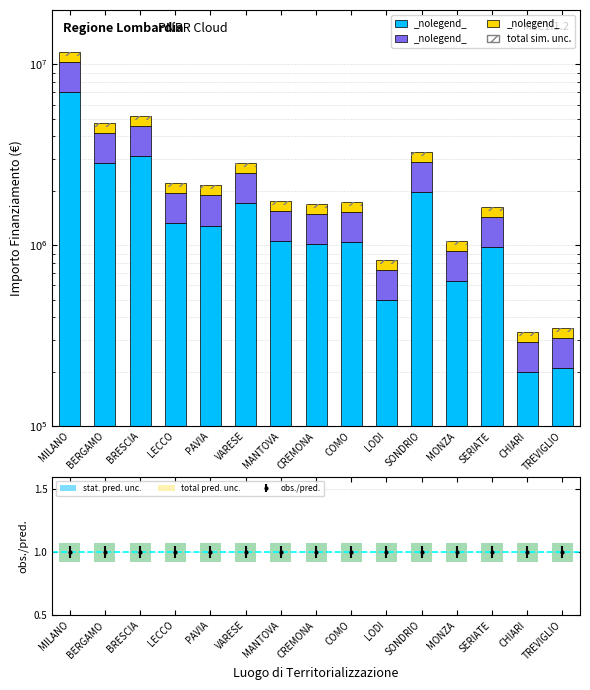

What is the highest value of the total pred. unc. series?

0.1